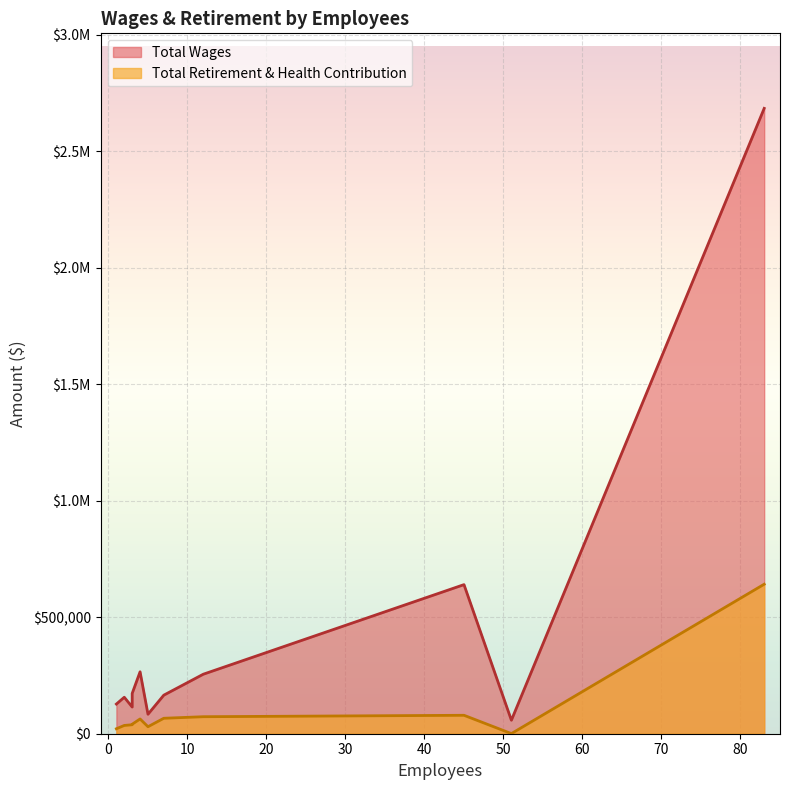

Rank the categories by Total Wages value from highest to lowest.

83, 45, 4, 12, 3, 7, 2, 1, 3, 5, 51